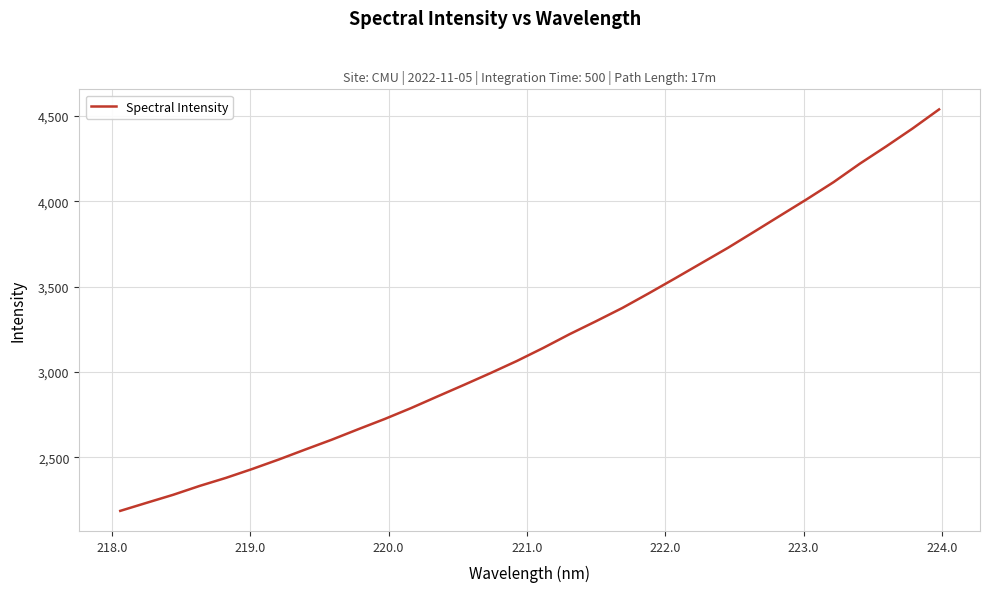

What is the difference between the maximum and minimum values?

2352.6